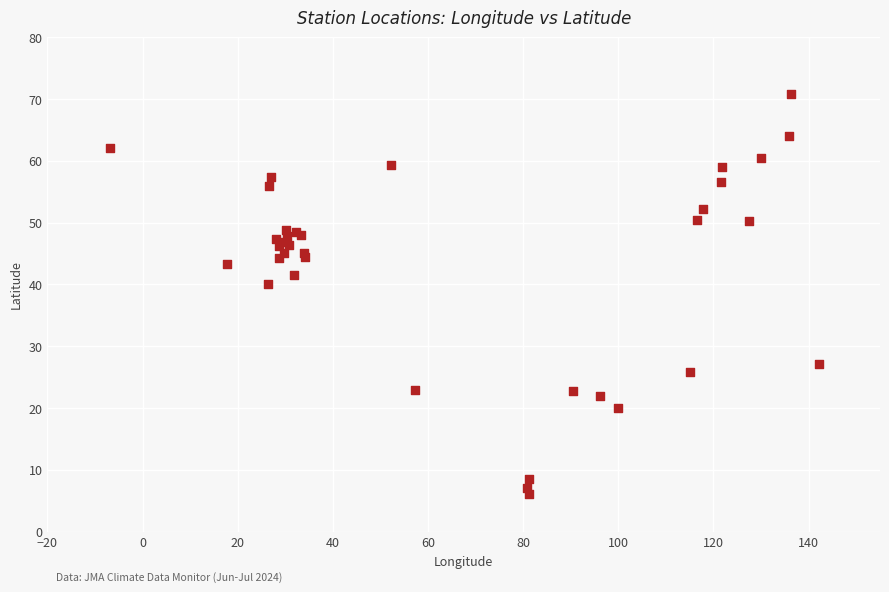

What Y value in the scatter plot is closest to 38?

40.1